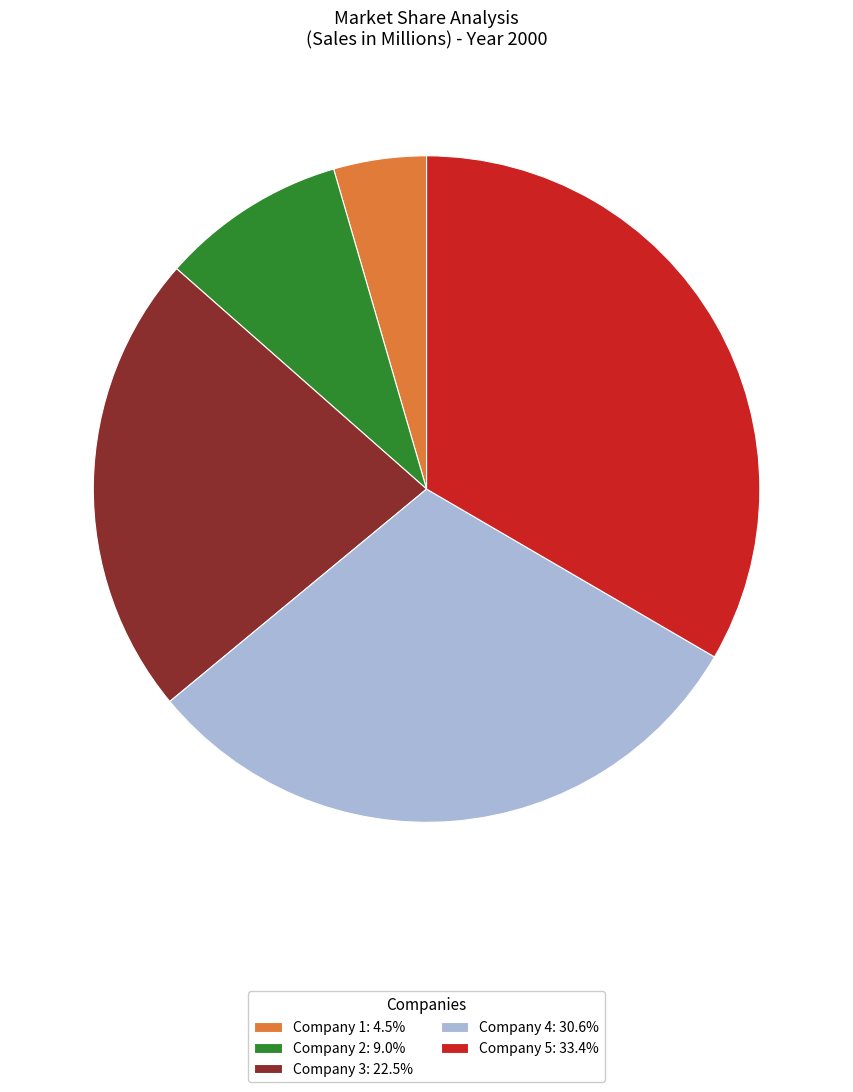

Do Company 2: 9.0% and Company 4: 30.6% together represent more than half of the pie?

No